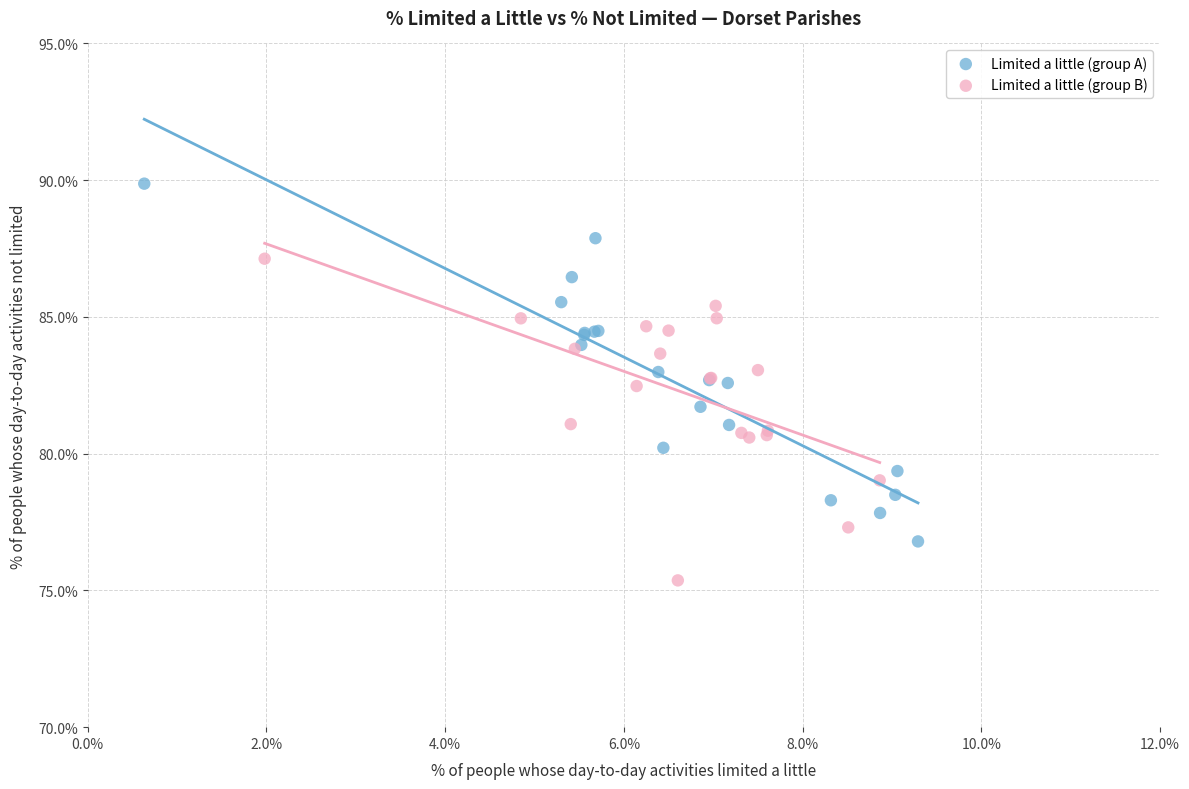

Which series has the widest spread of Y values?

Limited a little (group A)